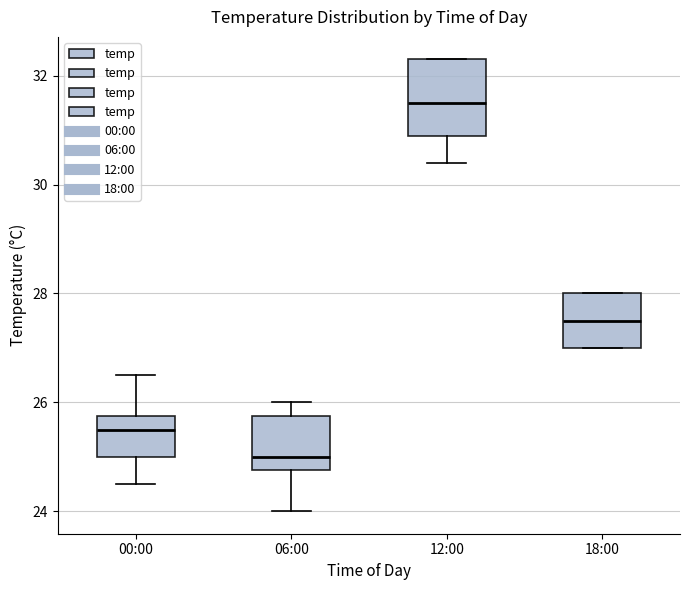

Reading left to right, read every box against the y-axis: the position of its median line, the range the box covers, and the ends of its whiskers. The values are not printed on the chart, so give them approximately, as read against the axis.

00:00: median 25.6, box 25.0 to 25.8, whiskers 24.6 to 26.6
06:00: median 25.0, box 24.8 to 25.8, whiskers 24.0 to 26.0
12:00: median 31.6, box 31.0 to 32.4, whiskers 30.4 to 32.4
18:00: median 27.6, box 27.0 to 28.0, whiskers 27.0 to 28.0